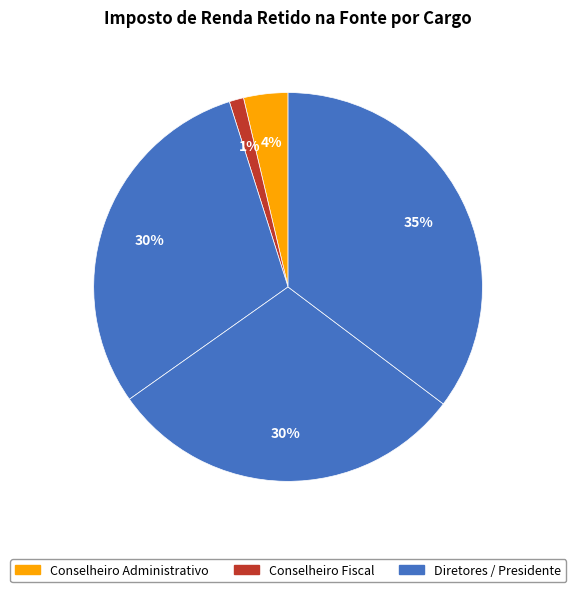

Which category has the smallest portion of the pie?

Conselheiro Fiscal